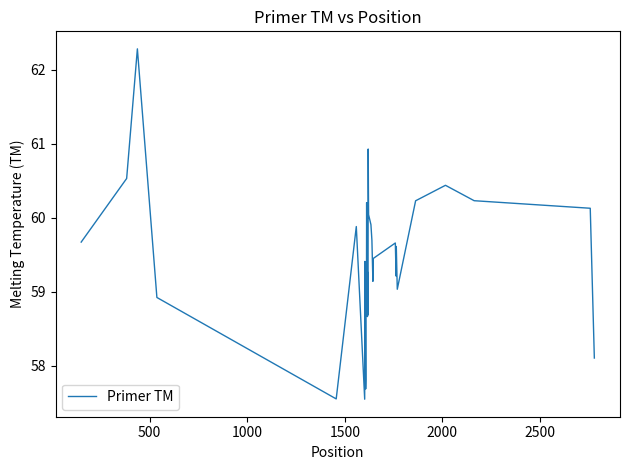

What is the minimum value shown in the chart?

57.5